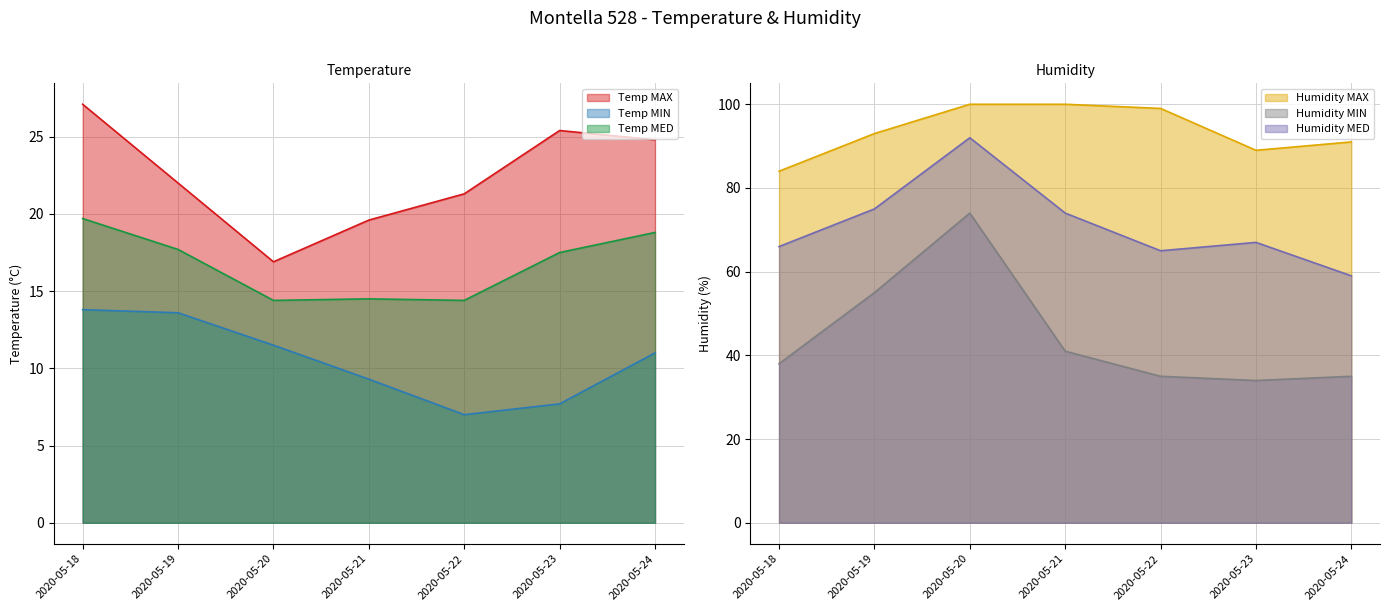

Does the chart have visible grid lines?

Yes